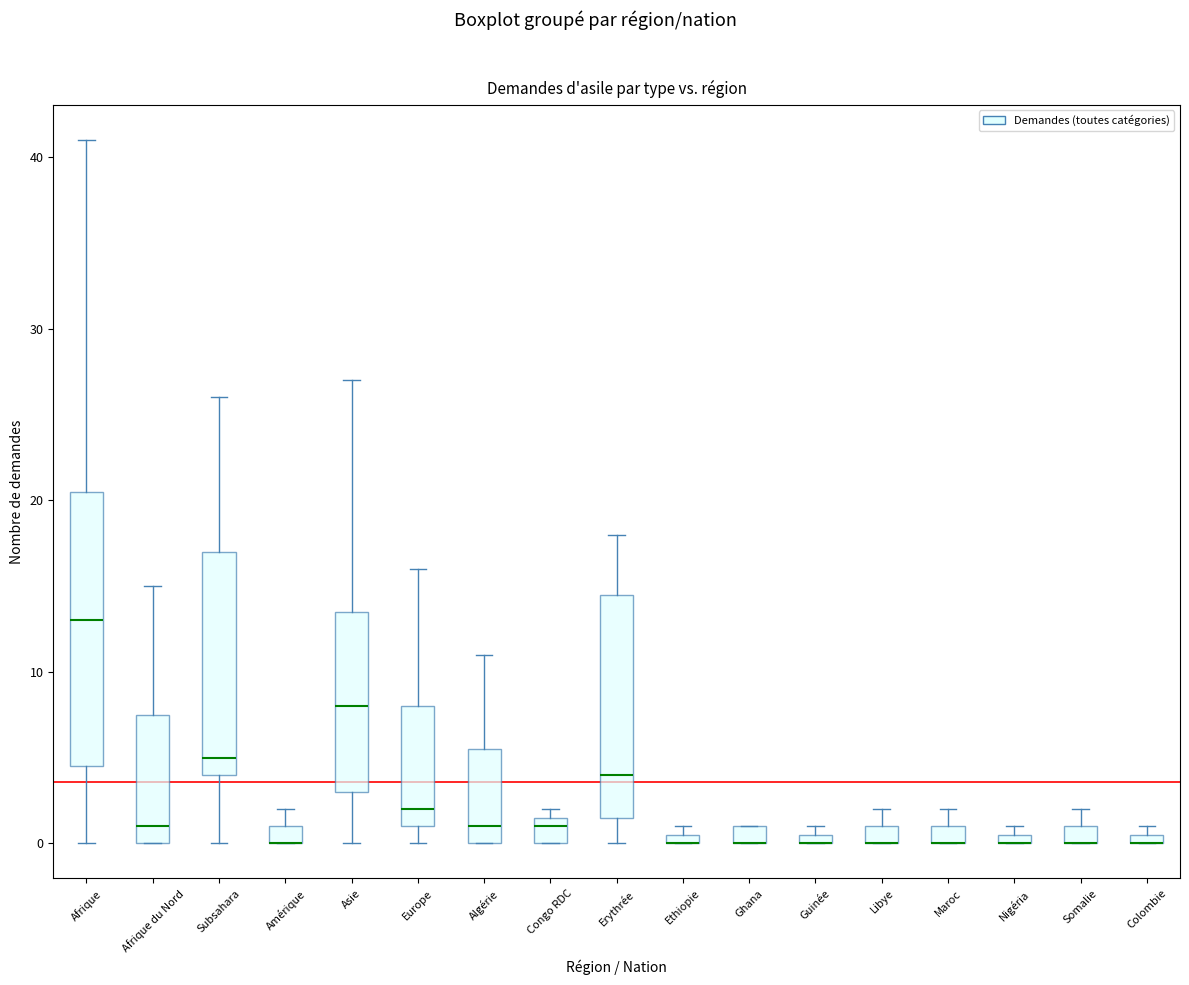

Where is the upper edge of the box for Guinée on the y-axis? The values are not printed on the chart, so give them approximately, as read against the axis.

1